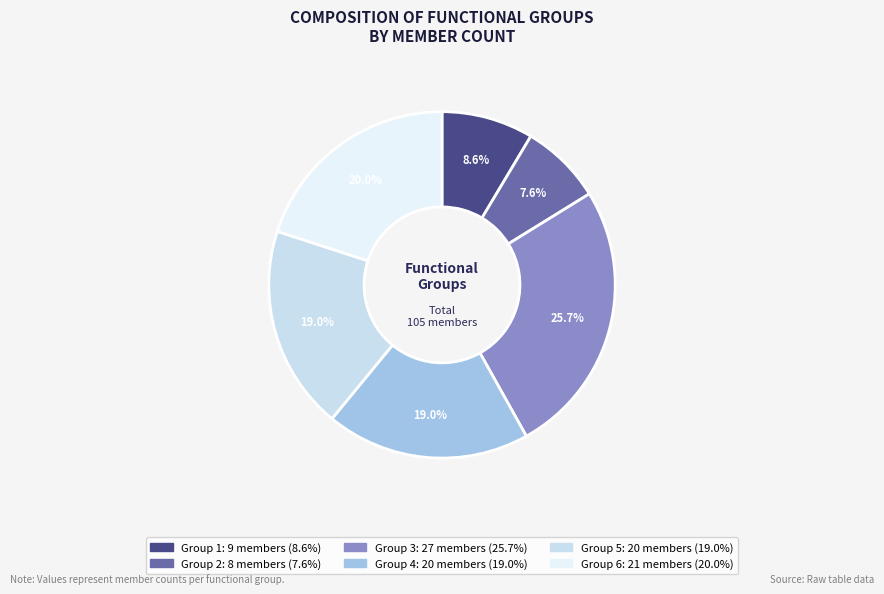

The Group 3 slice represents 26% of the pie. True or false?

True